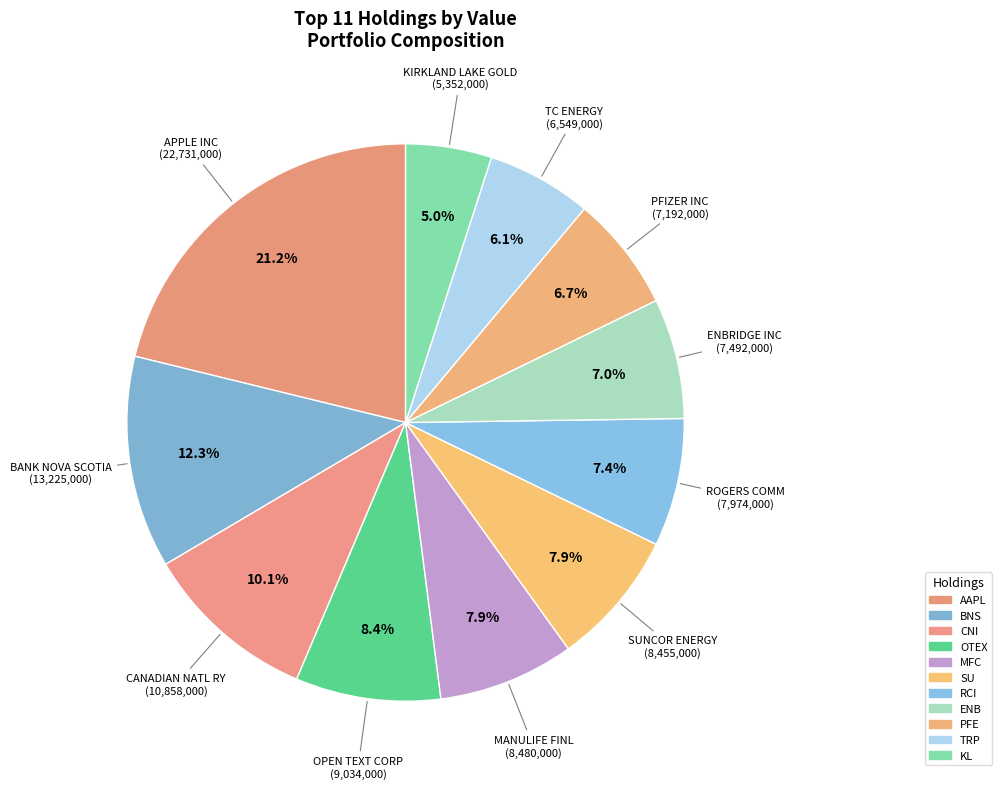

Rank the categories by value from lowest to highest.

KL, TRP, PFE, ENB, RCI, SU, MFC, OTEX, CNI, BNS, AAPL